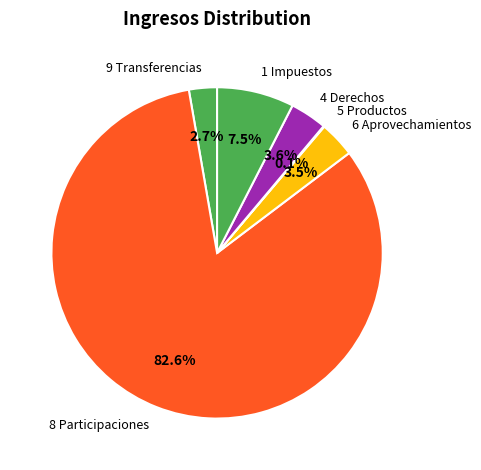

Which slice is the largest?

8 Participaciones